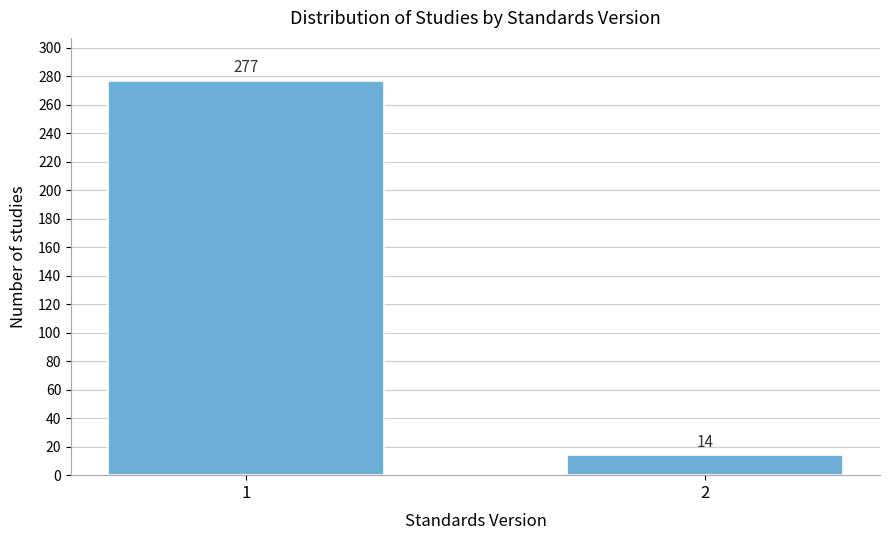

Reading left to right, extract all data points from this chart.

277	14